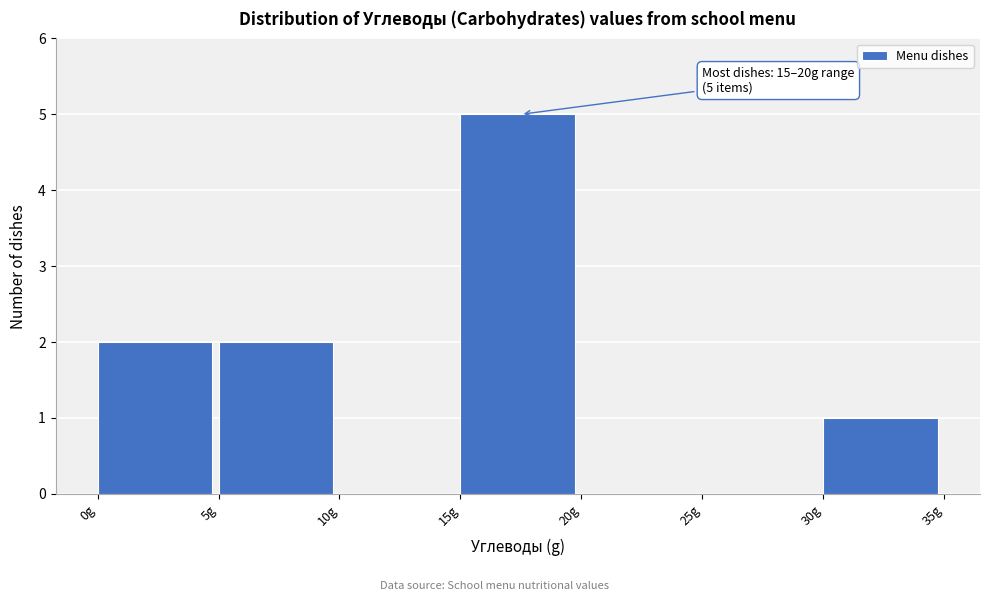

Over which range of the x-axis is the bar tallest?

15 to 20